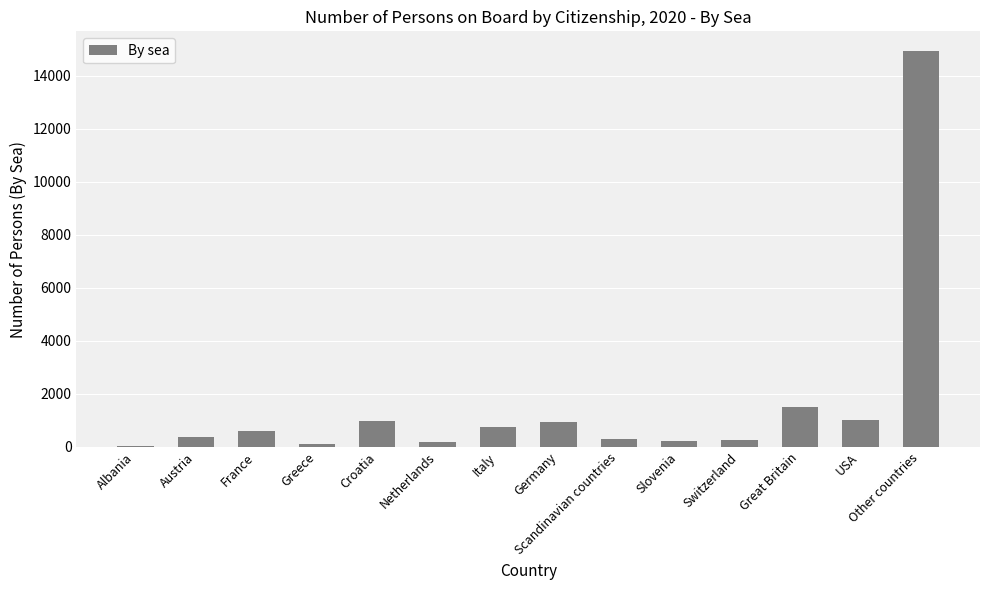

What is the maximum value shown in the chart?

14935